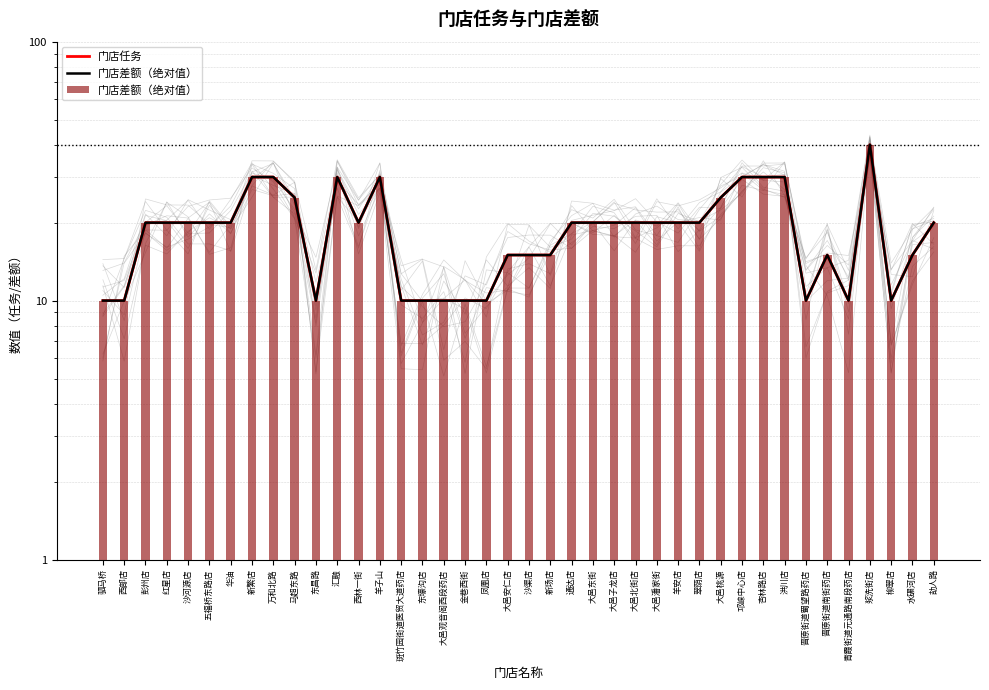

Rank the series at 杏林路店 from highest to lowest value.

门店任务, 门店差额（绝对值）